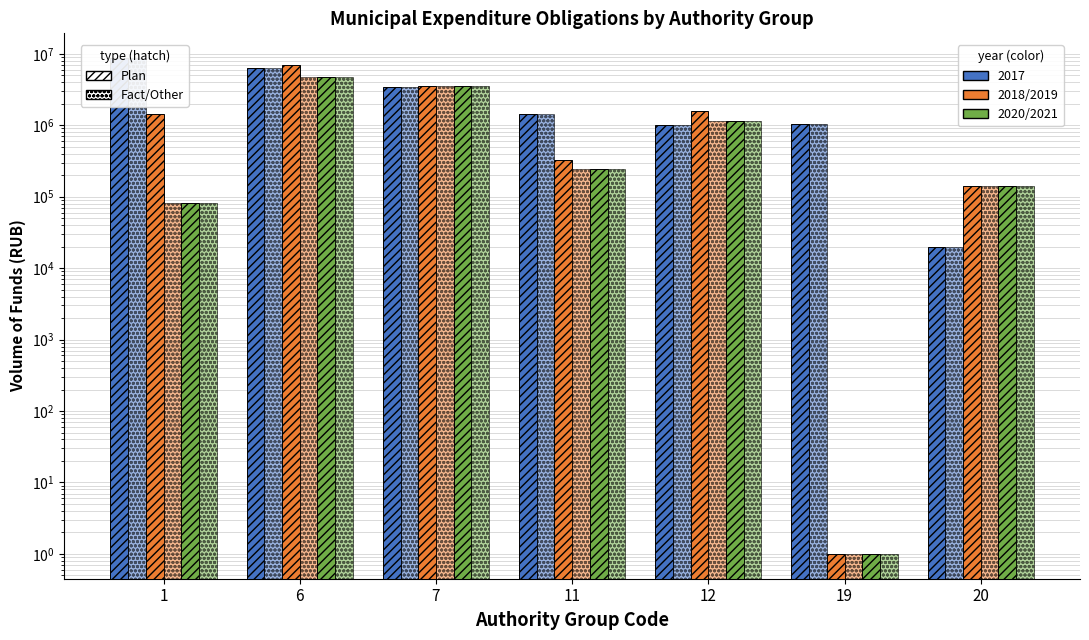

Which category has the highest value across all series?

1